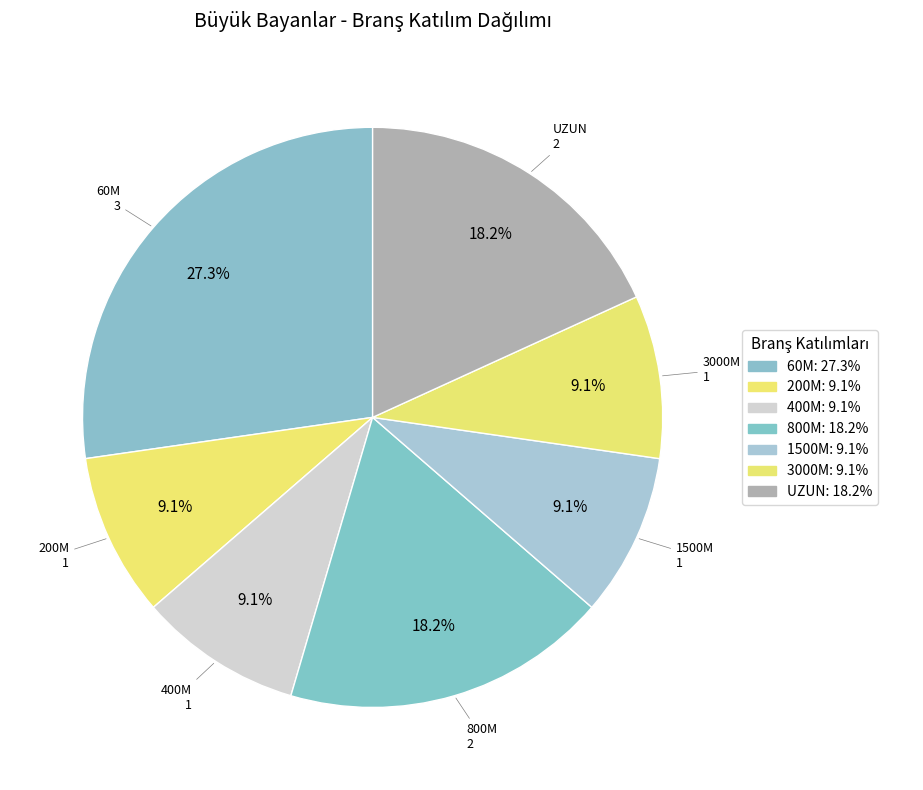

Count the number of slices in the pie.

7